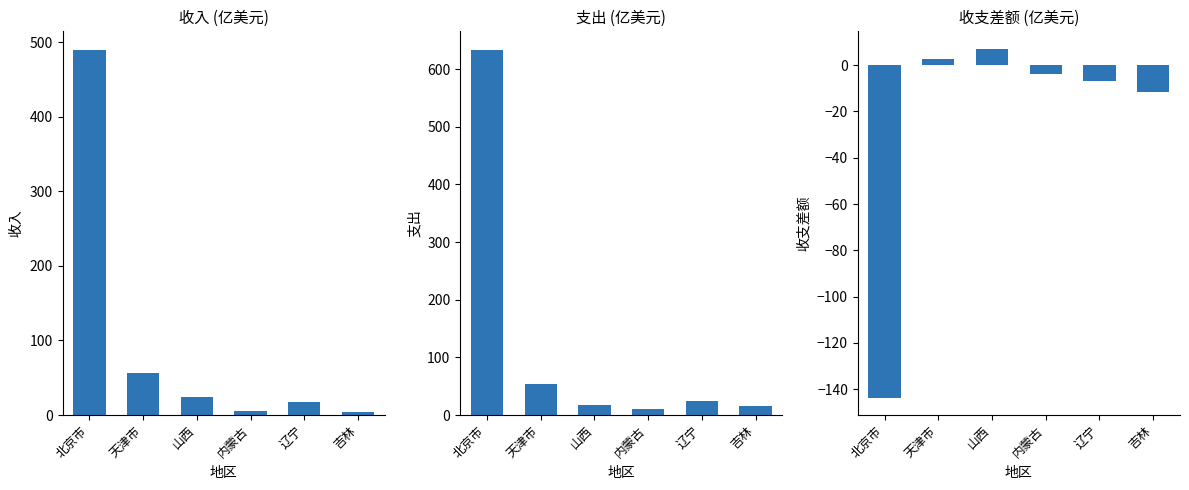

What is the minimum value shown in the chart?

-143.6